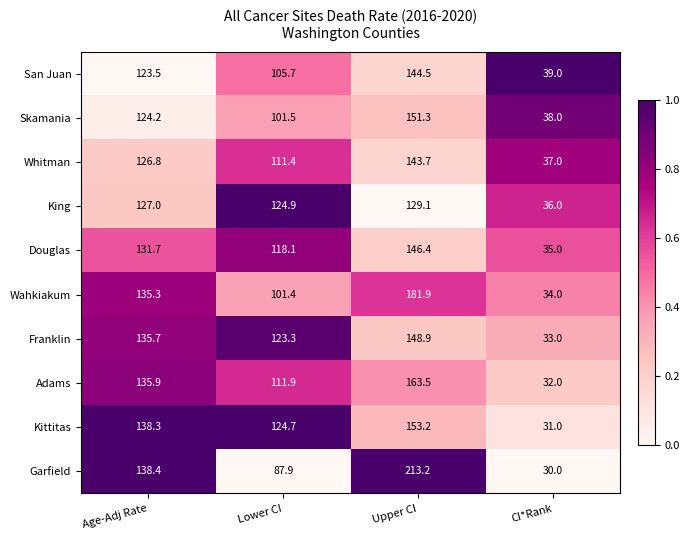

At which category does the chart reach its peak across all series?

Upper CI